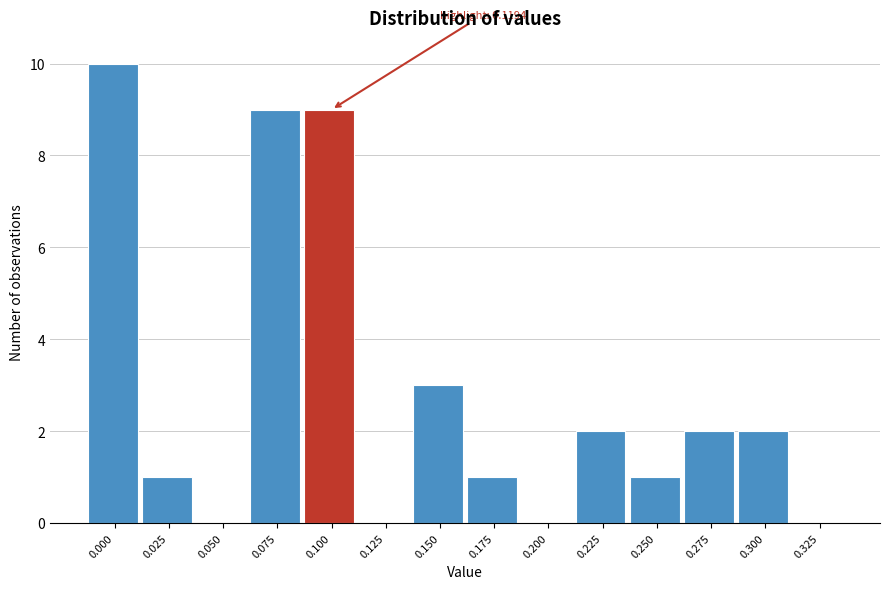

Reading left to right, transcribe all the data shown in this chart.

0.000=10	0.025=1	0.050=0	0.075=9	0.100=9	0.125=0	0.150=3	0.175=1	0.200=0	0.225=2	0.250=1	0.275=2	0.300=2	0.325=0